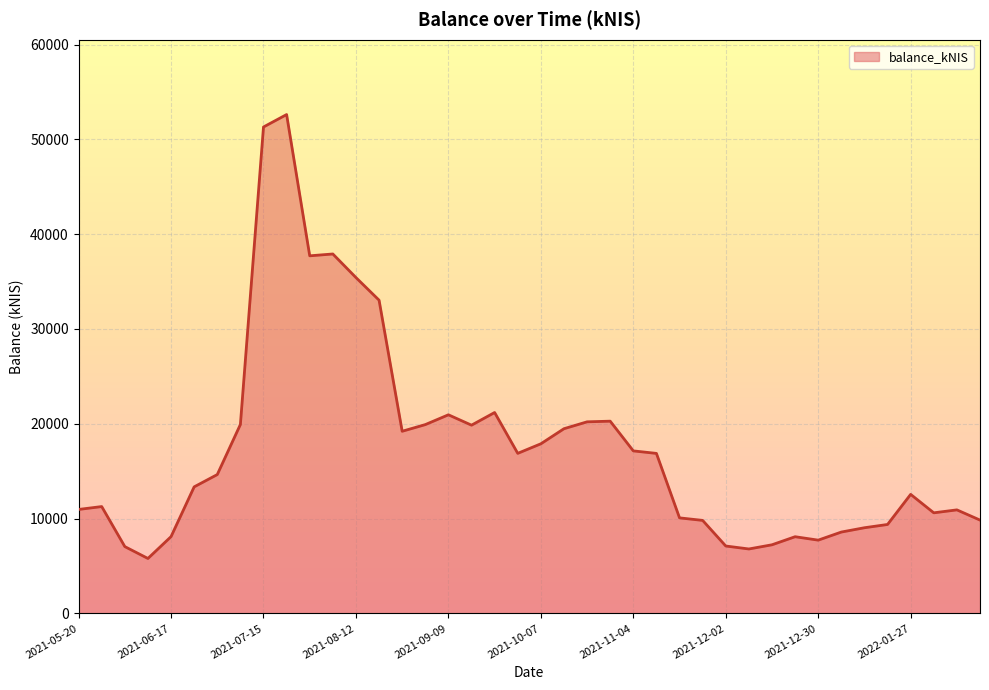

What is the maximum value shown in the chart?

52615.2